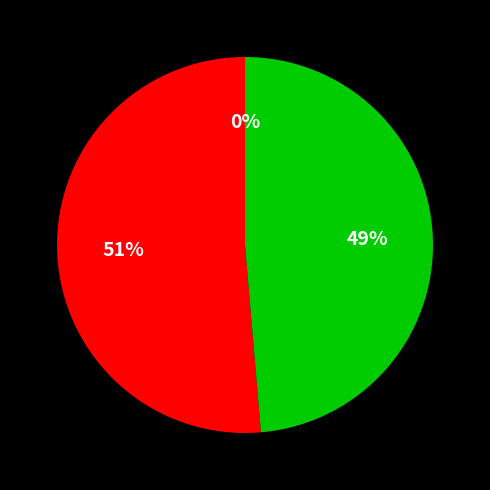

Which category accounts for the majority?

Common stock shares authorized